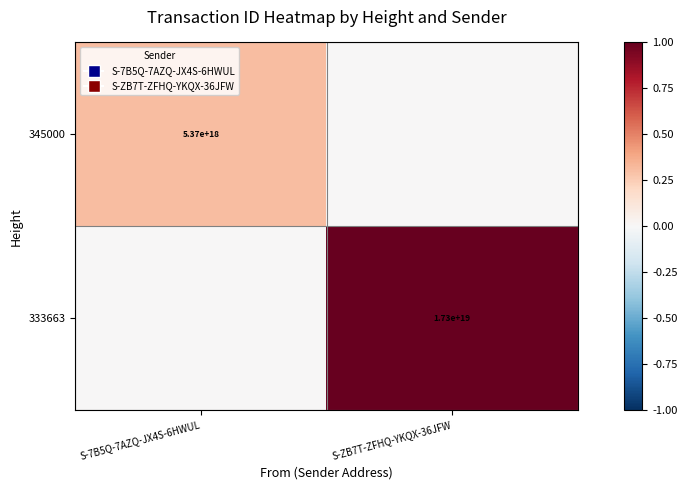

The 345000 series shows 3093305678181512192 at S-7B5Q-7AZQ-JX4S-6HWUL. True or false?

False